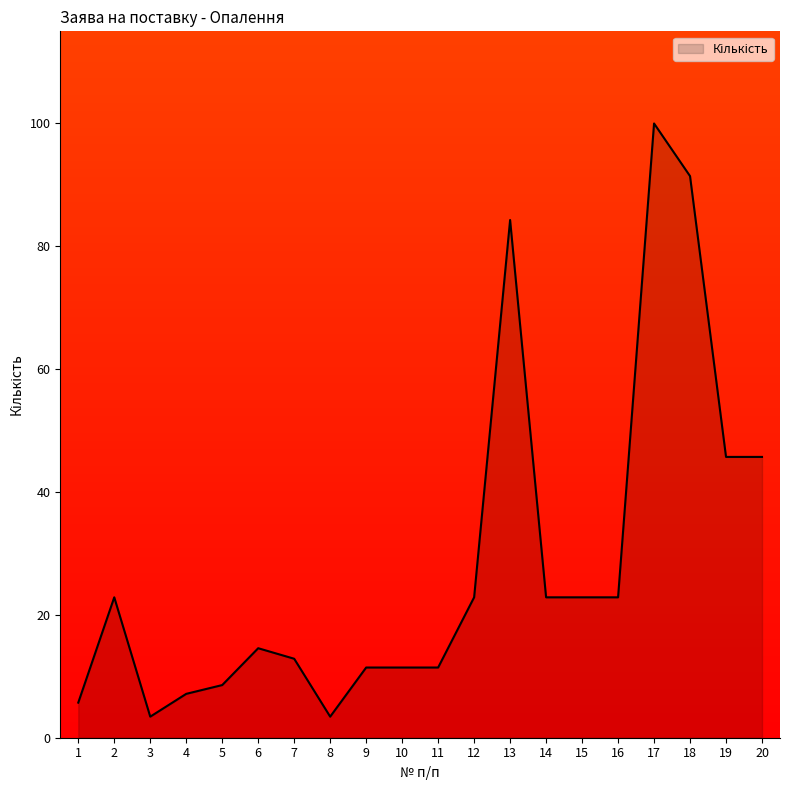

What is the change in value from 18 to 19?

-45.7